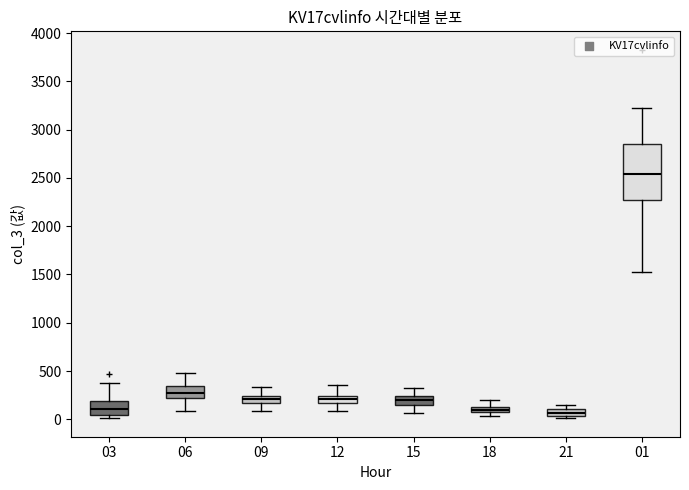

Comparing the boxes themselves (not the whiskers), which one is the tallest?

01